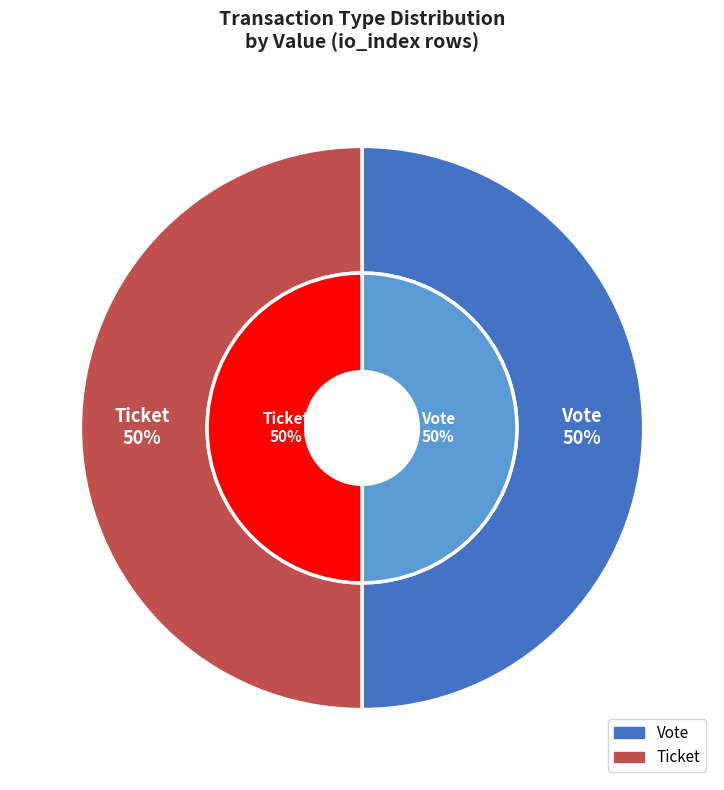

Combined, do Vote tx (io_index=1) and Ticket tx (io_index=0) account for over 50%?

Yes